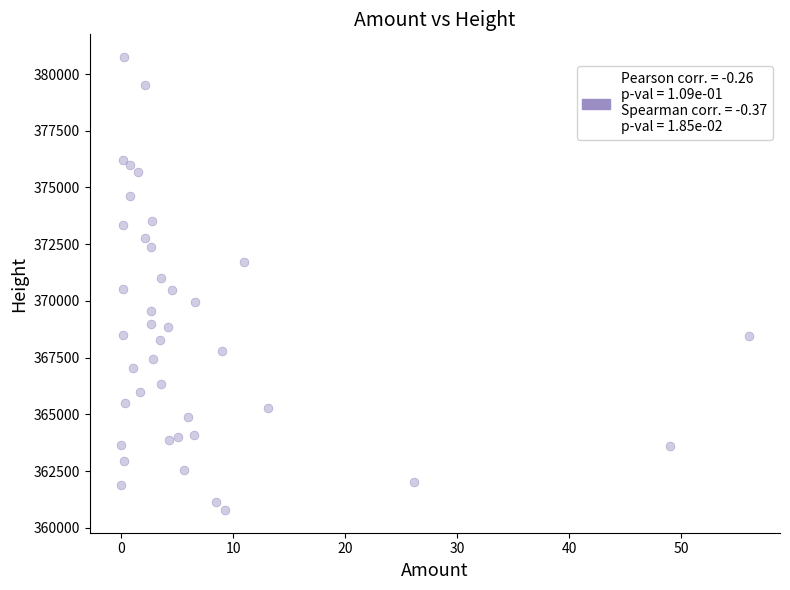

What is the range of Y values (max minus min)?

19972